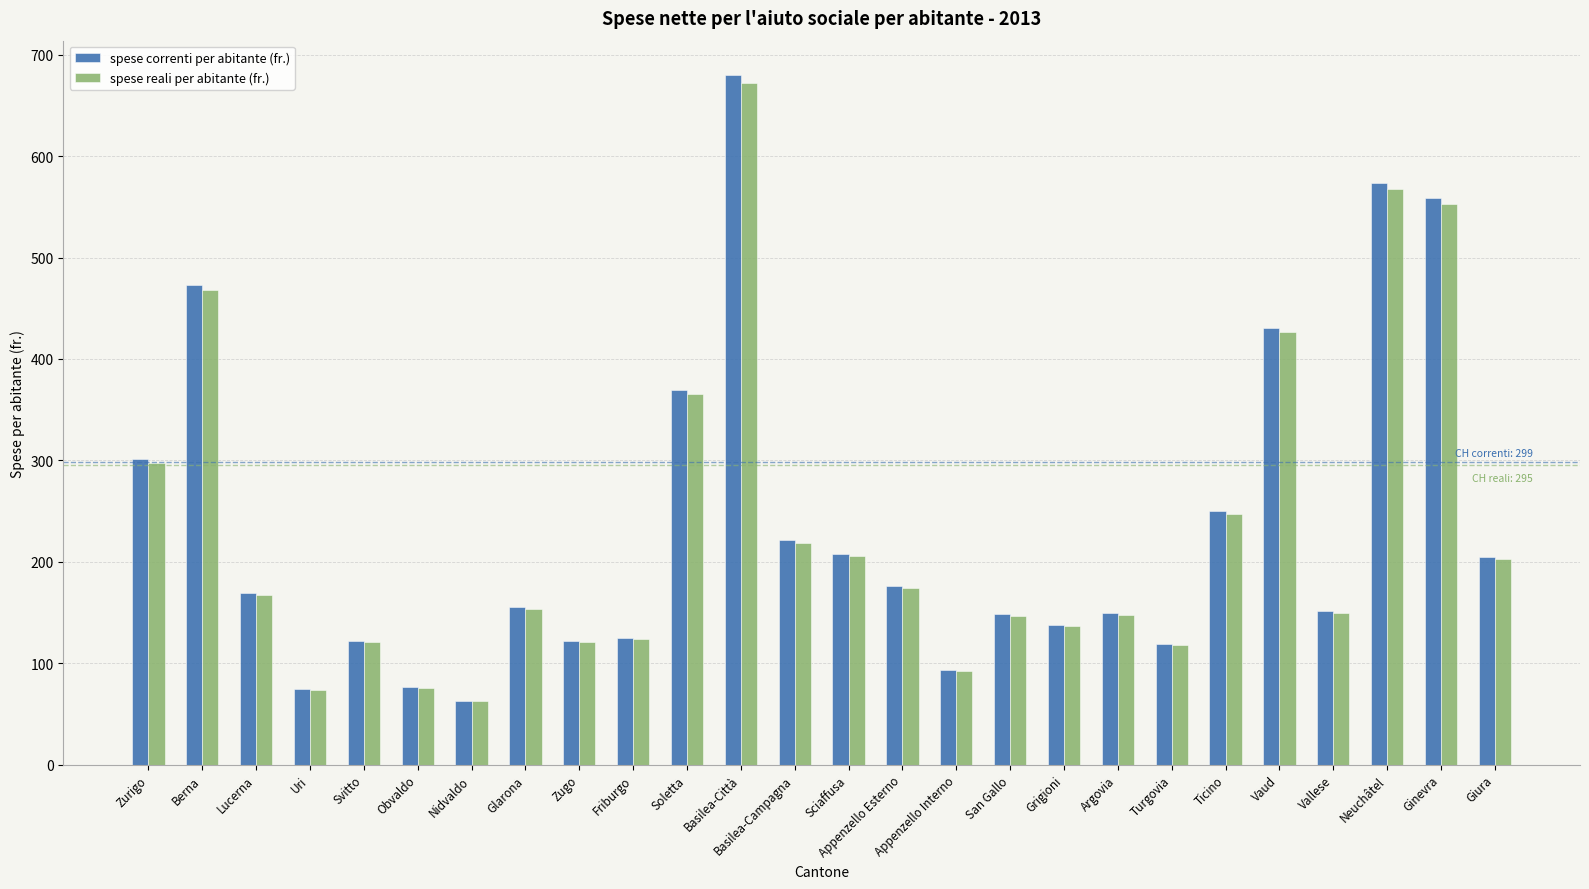

At how many categories does at least one series exceed 582?

1